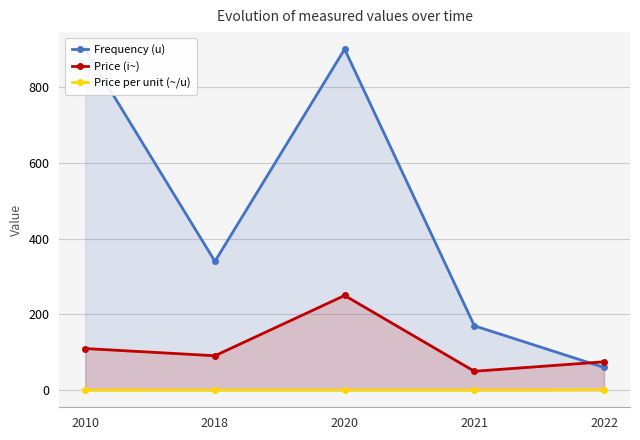

True or false: Price per unit (~/u) has more than 2 points higher than both neighbors.

False